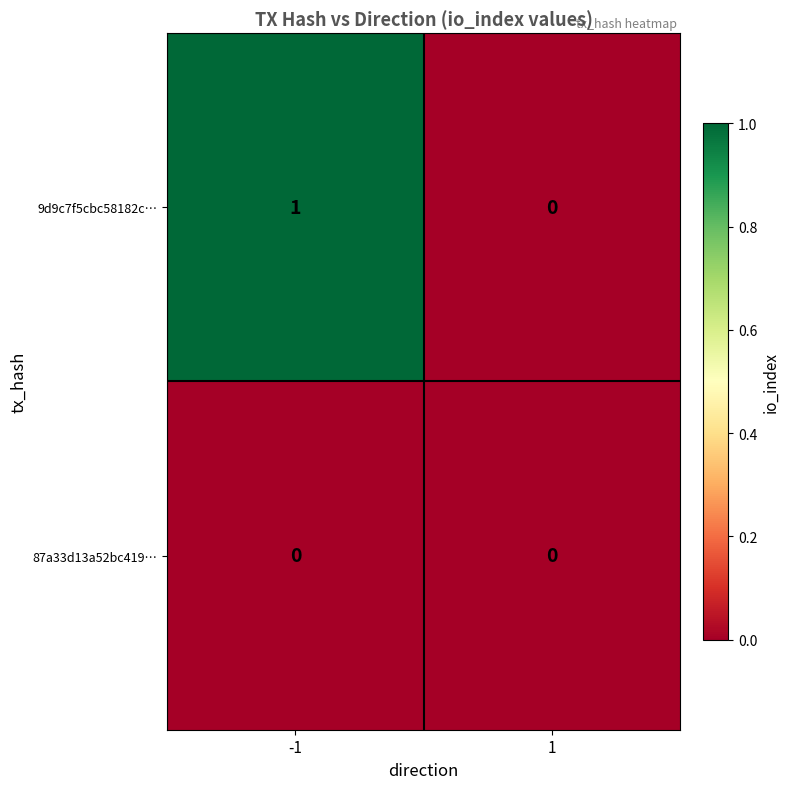

Count the number of data series in this chart.

2